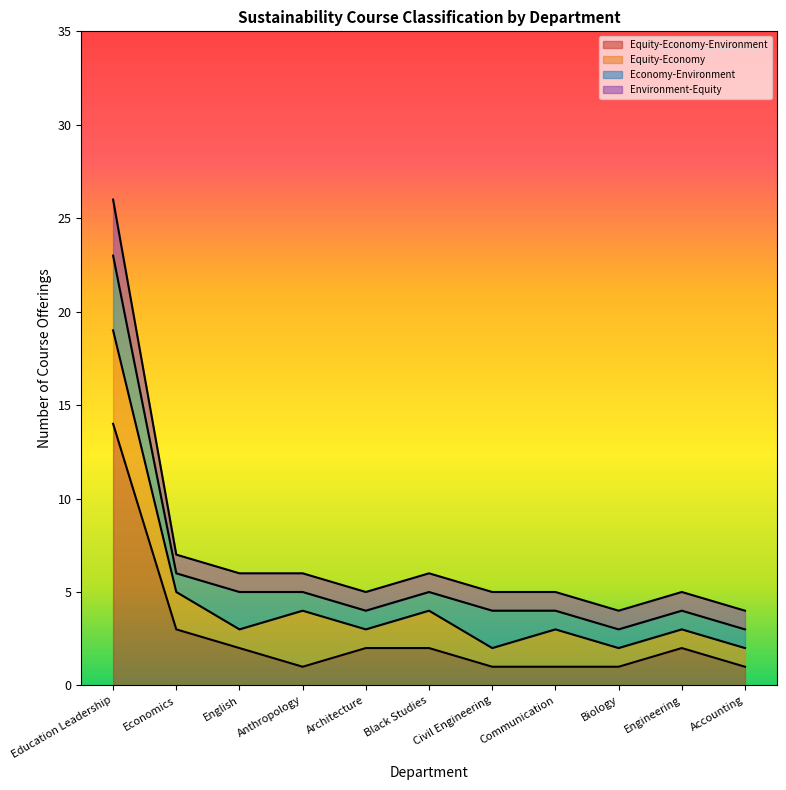

What is the total value across all series at Education Leadership?

26